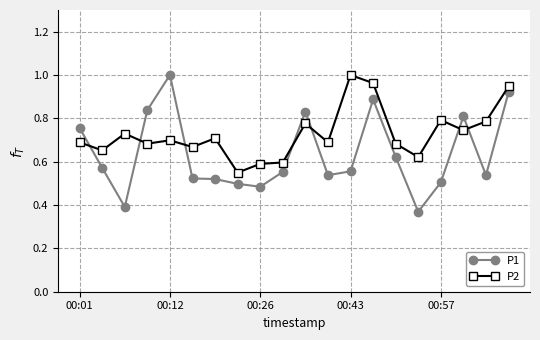

Which series has the largest range (max minus min)?

P1